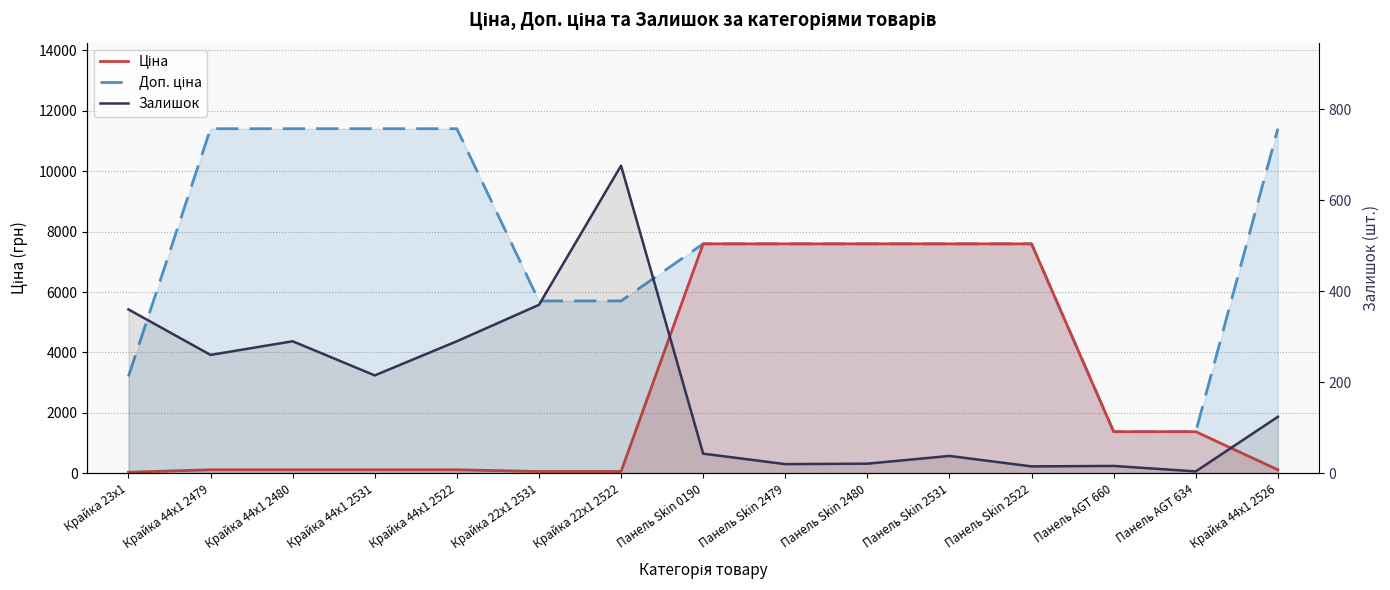

The value of Залишок at Крайка 44x1 2526 is 83.9. True or false?

False